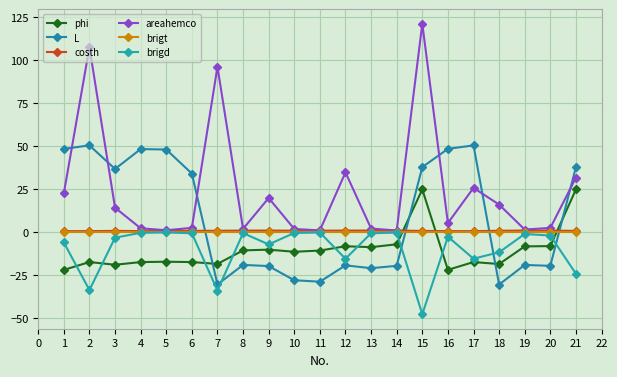

What value does the areahemco series have at 18?

16.0